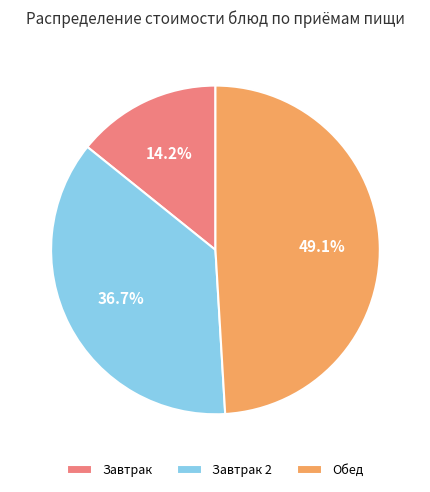

What is the ratio of the value at Завтрак to the value at Обед?

0.3